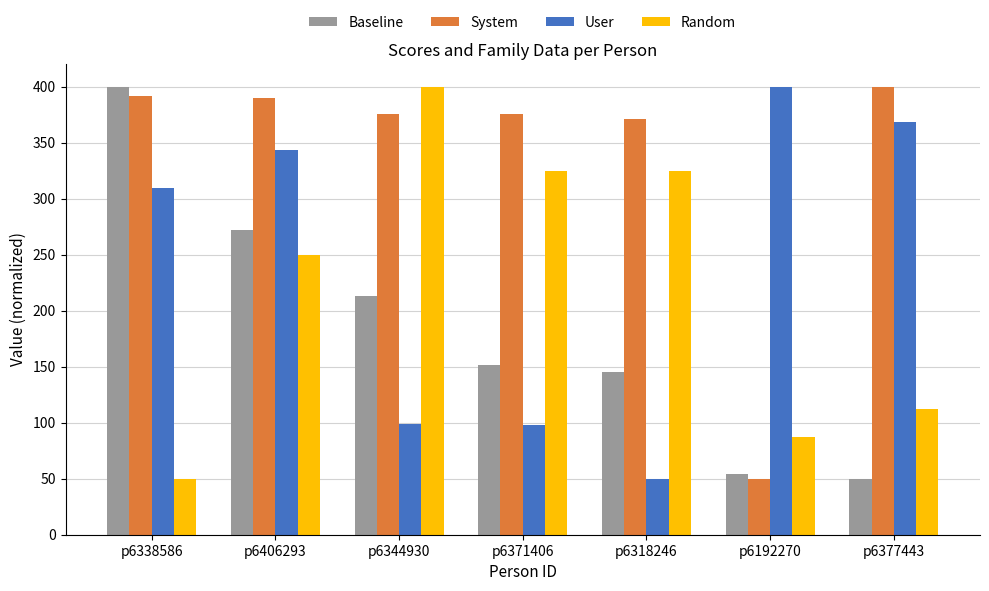

What is the total value across all series at p6406293?

1254.0